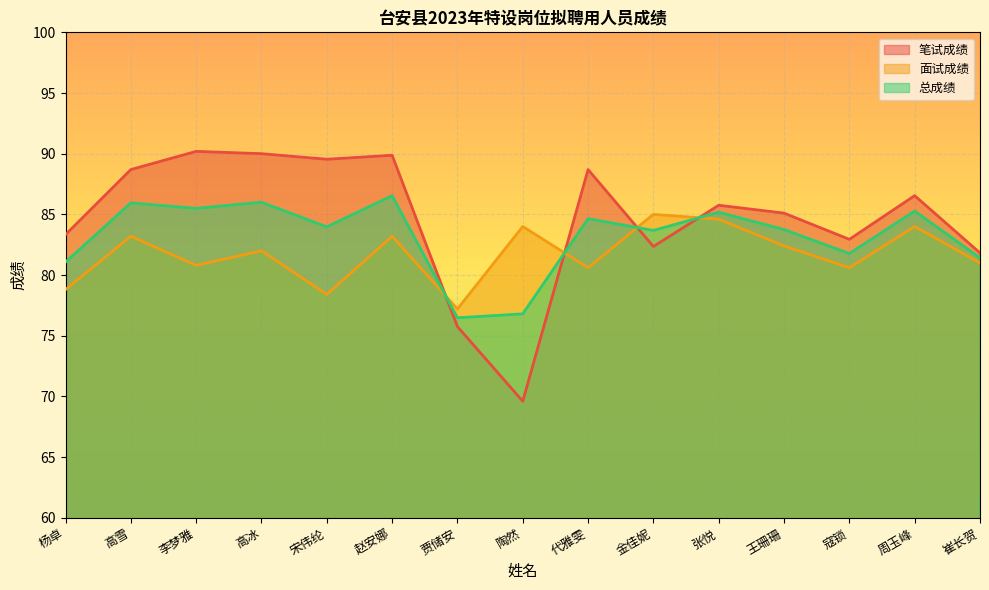

What is the label of the 13th point from the left?

寇锁